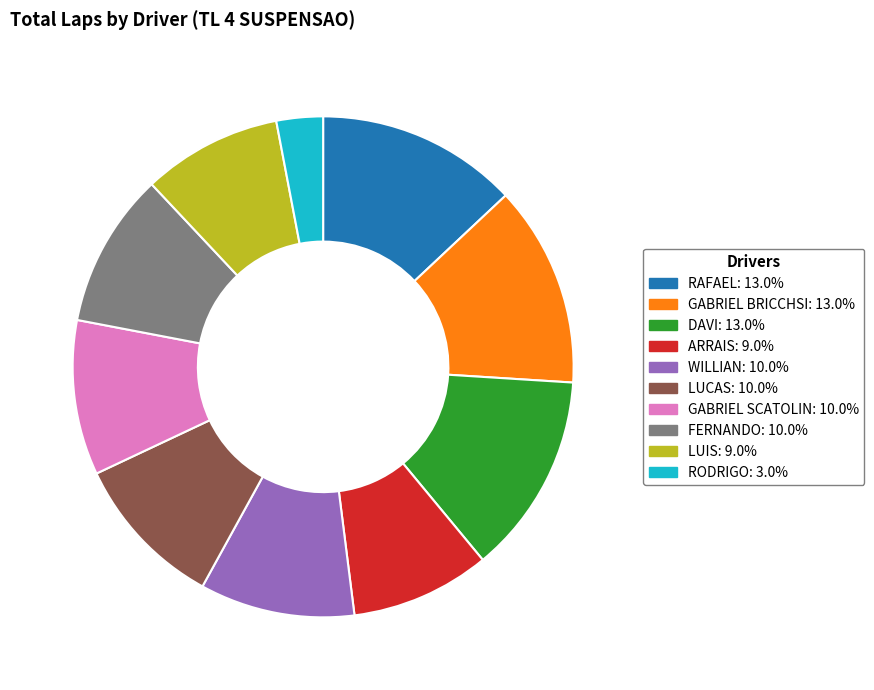

Which category has the smallest portion of the pie?

RODRIGO